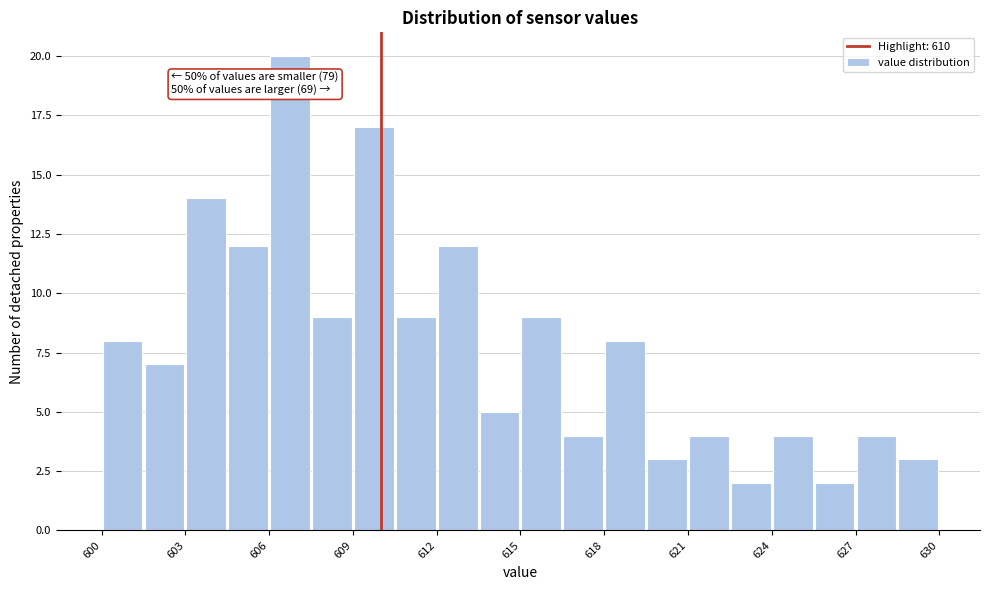

Around what value on the x-axis is the tallest bar? Give the approximate position of its centre, as read against the axis.

607.0